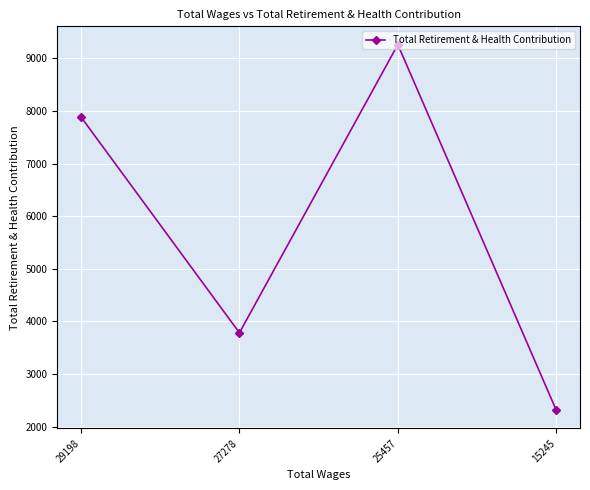

What is the smallest value displayed?

2311